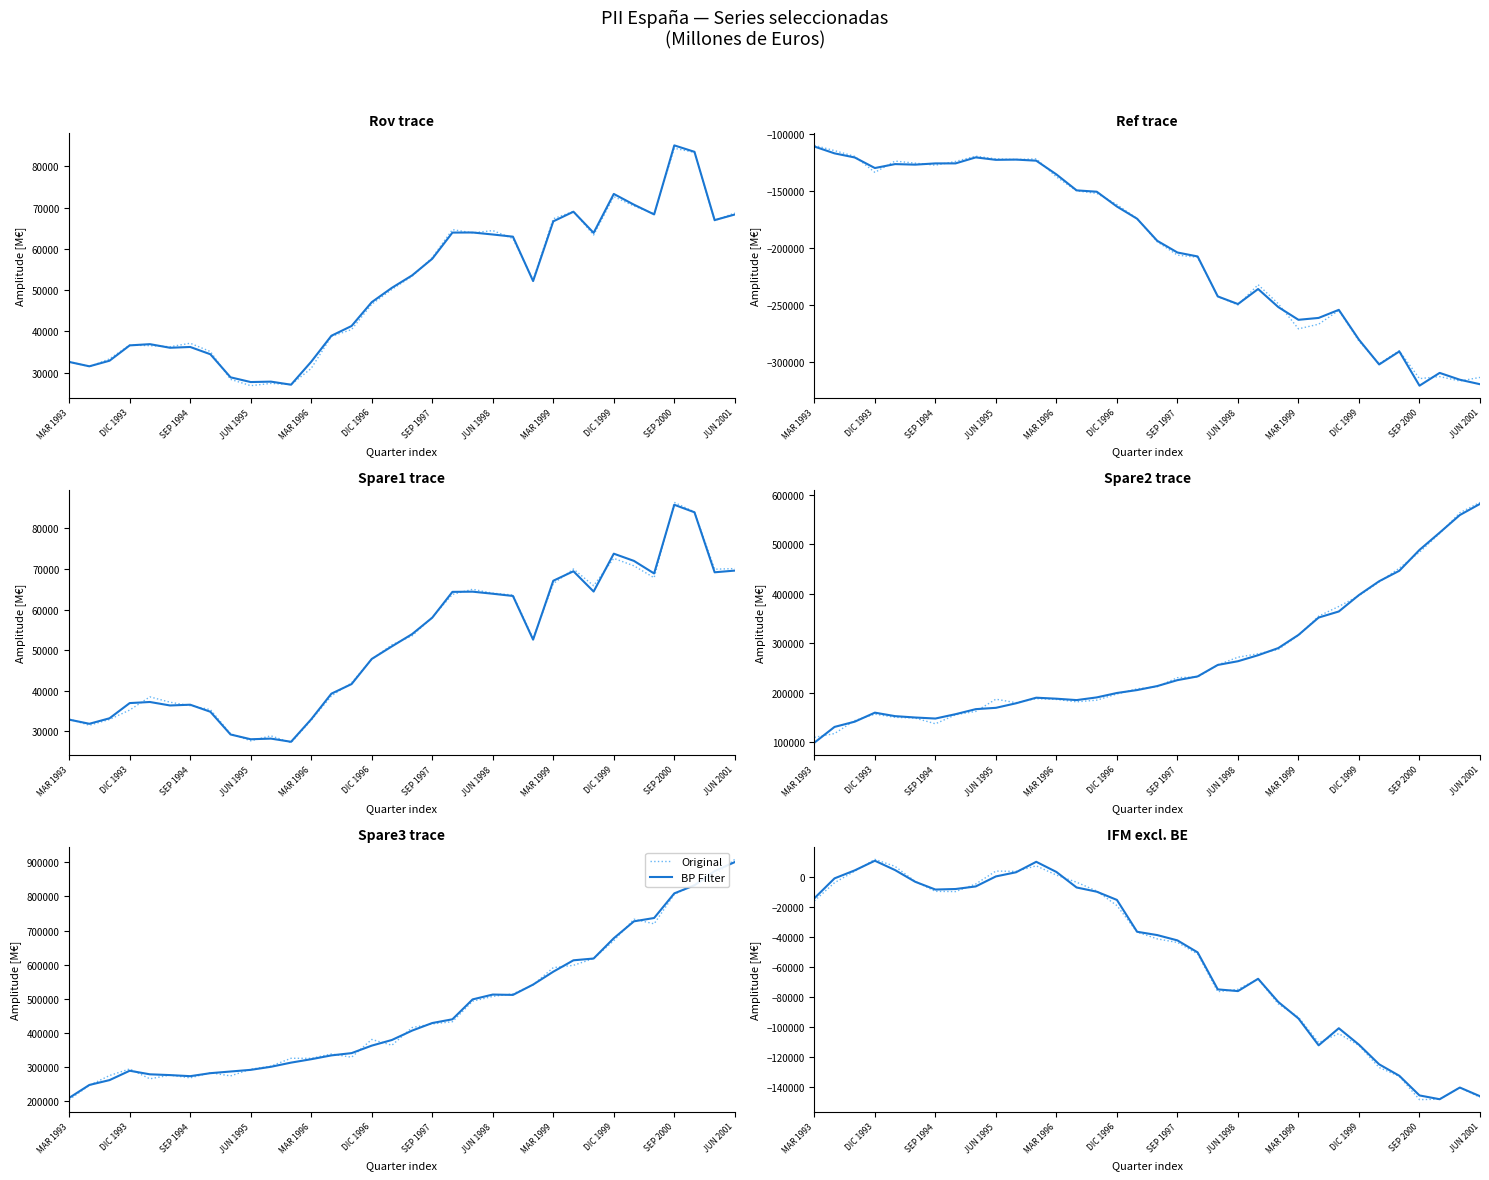

Rank the series by their average value, from highest to lowest.

BP Filter, Original